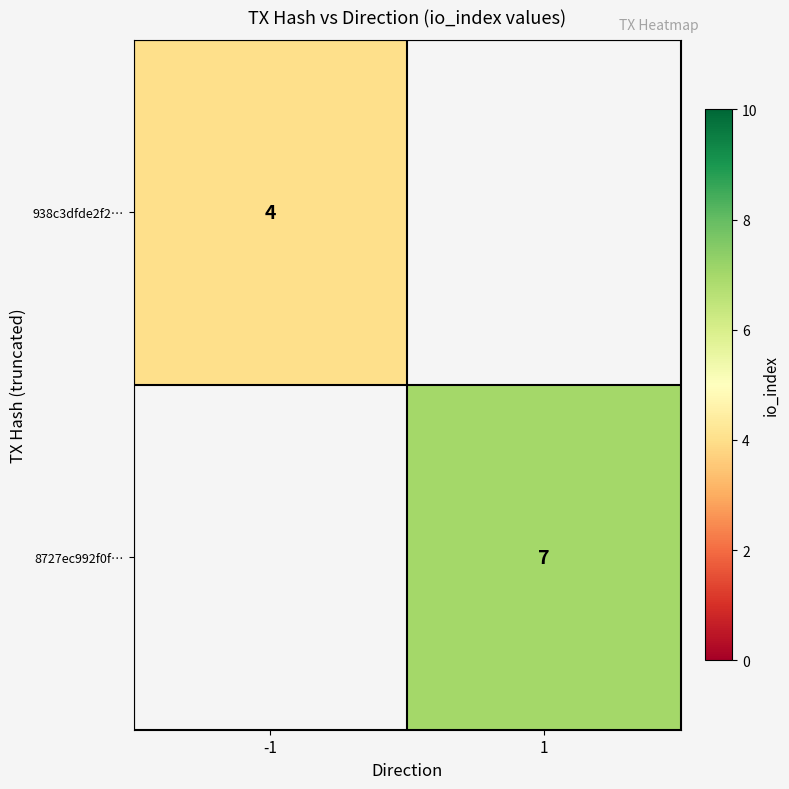

How many distinct data groups are displayed?

2